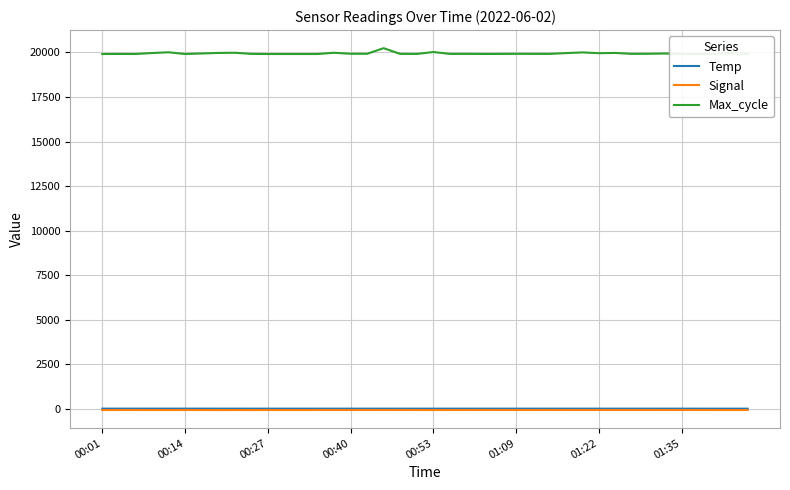

Which series has the widest spread of values?

Max_cycle